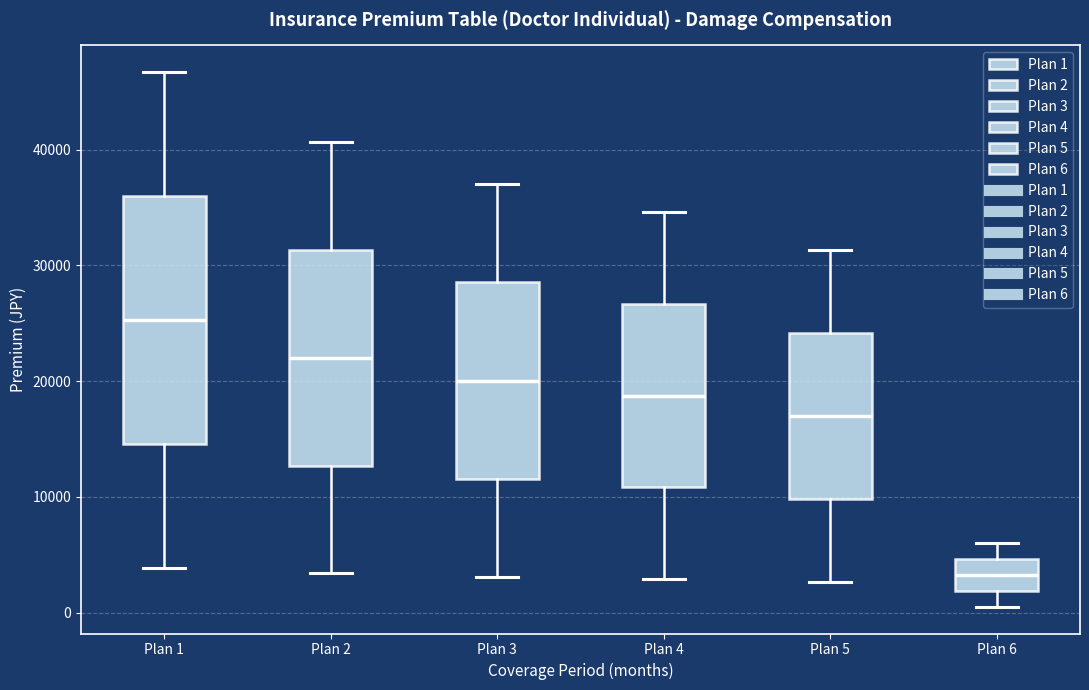

Reading left to right, read every box against the y-axis: the position of its median line, the range the box covers, and the ends of its whiskers. The values are not printed on the chart, so give them approximately, as read against the axis.

Plan 1: median 25000, box 15000 to 36000, whiskers 4000 to 47000
Plan 2: median 22000, box 13000 to 31000, whiskers 3000 to 41000
Plan 3: median 20000, box 12000 to 29000, whiskers 3000 to 37000
Plan 4: median 19000, box 11000 to 27000, whiskers 3000 to 35000
Plan 5: median 17000, box 10000 to 24000, whiskers 3000 to 31000
Plan 6: median 3000, box 2000 to 5000, whiskers 1000 to 6000